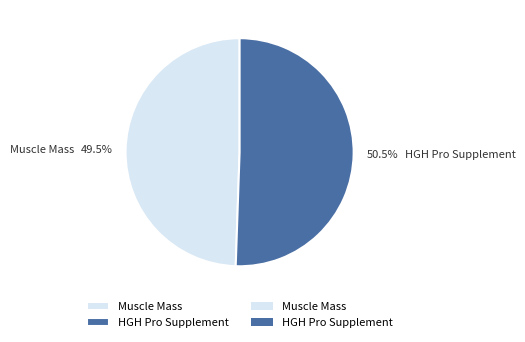

Rank the categories by value from highest to lowest.

HGH Pro Supplement, Muscle Mass